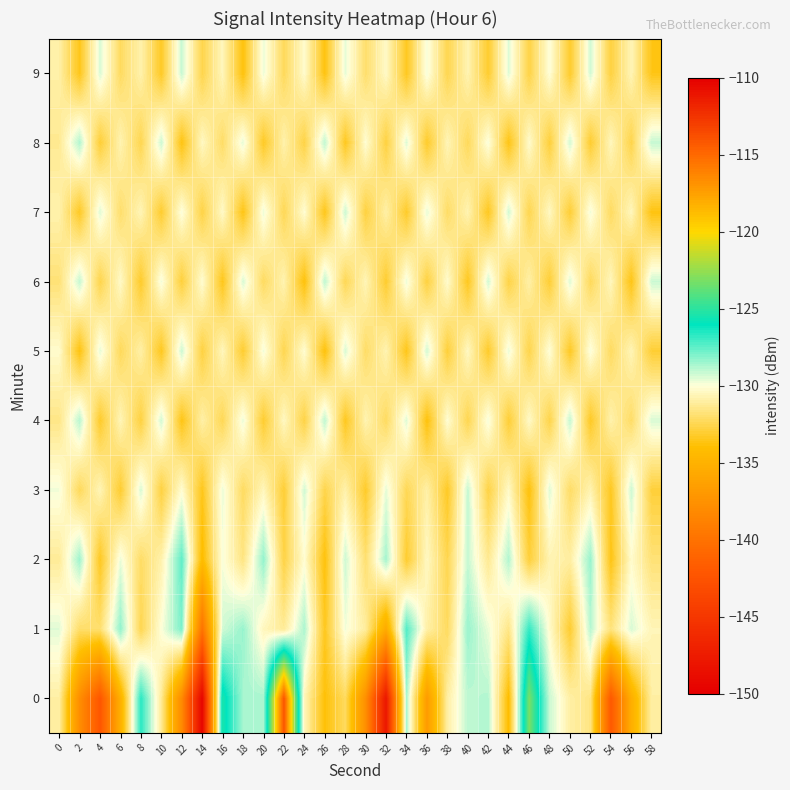

Reading left to right, transcribe all the data shown in this chart.

0: 0=-131.0	2=-137.8	4=-142.3	6=-135.2	8=-126.6	10=-131.2	12=-138.2	14=-149.5	16=-125.3	18=-128.7	20=-128.6	22=-114.0	24=-130.6	26=-133.9	28=-132.2	30=-137.7	32=-147.9	34=-128.6	36=-136.8	38=-131.0	40=-129.0	42=-128.8	44=-134.1	46=-123.1	48=-129.1	50=-130.9	52=-131.6	54=-142.0	56=-135.4	58=-131.0
1: 0=-129.5	2=-132.1	4=-131.9	6=-128.3	8=-132.5	10=-130.0	12=-128.0	14=-140.0	16=-129.3	18=-128.4	20=-130.5	22=-131.2	24=-128.7	26=-133.4	28=-129.8	30=-131.1	32=-135.6	34=-127.3	36=-130.9	38=-132.2	40=-128.4	42=-129.7	44=-131.5	46=-126.8	48=-130.2	50=-133.1	52=-128.9	54=-131.7	56=-129.4	58=-130.6
2: 0=-131.2	2=-128.5	4=-133.4	6=-129.7	8=-132.1	10=-130.8	12=-127.5	14=-134.2	16=-129.9	18=-131.6	20=-128.3	22=-132.7	24=-130.1	26=-133.8	28=-129.2	30=-131.9	32=-128.6	34=-133.1	36=-130.4	38=-132.5	40=-129.1	42=-131.3	44=-128.8	46=-132.9	48=-130.7	50=-131.0	52=-128.4	54=-133.6	56=-130.2	58=-131.8
3: 0=-129.8	2=-132.3	4=-130.6	6=-133.1	8=-129.4	10=-132.8	12=-130.1	14=-133.5	16=-129.7	18=-132.2	20=-130.5	22=-133.0	24=-129.3	26=-132.6	28=-130.8	30=-133.2	32=-129.6	34=-132.4	36=-130.9	38=-133.3	40=-129.1	42=-132.7	44=-130.3	46=-133.8	48=-129.5	50=-132.1	52=-130.7	54=-133.4	56=-129.2	58=-132.9
4: 0=-131.5	2=-128.9	4=-133.2	6=-130.6	8=-132.8	10=-129.3	12=-133.6	14=-130.9	16=-132.4	18=-129.7	20=-133.1	22=-130.4	24=-132.7	26=-129.0	28=-133.4	30=-130.7	32=-132.2	34=-129.5	36=-133.8	38=-130.1	40=-132.5	42=-129.8	44=-133.0	46=-130.3	48=-132.6	50=-129.1	52=-133.3	54=-130.8	56=-132.1	58=-129.4
5: 0=-130.2	2=-133.7	4=-129.6	6=-132.3	8=-130.9	10=-133.4	12=-129.2	14=-132.8	16=-130.5	18=-133.1	20=-129.8	22=-132.5	24=-130.1	26=-133.8	28=-129.4	30=-132.1	32=-130.7	34=-133.5	36=-129.3	38=-132.9	40=-130.4	42=-133.2	44=-129.7	46=-132.6	48=-130.0	50=-133.3	52=-129.9	54=-132.2	56=-130.6	58=-133.0
6: 0=-131.8	2=-129.1	4=-132.6	6=-130.3	8=-133.2	10=-129.8	12=-132.9	14=-130.1	16=-133.5	18=-129.4	20=-132.2	22=-130.7	24=-133.8	26=-129.0	28=-132.4	30=-130.6	32=-133.1	34=-129.7	36=-132.8	38=-130.2	40=-133.4	42=-129.3	44=-132.7	46=-130.9	48=-133.0	50=-129.5	52=-132.3	54=-130.5	56=-133.6	58=-129.2
7: 0=-130.8	2=-133.3	4=-129.5	6=-132.0	8=-130.6	10=-133.1	12=-129.9	14=-132.7	16=-130.3	18=-133.6	20=-129.7	22=-132.4	24=-130.1	26=-133.5	28=-129.2	30=-132.8	32=-130.9	34=-133.2	36=-129.6	38=-132.1	40=-130.7	42=-133.4	44=-129.3	46=-132.5	48=-130.4	50=-133.0	52=-129.8	54=-132.2	56=-130.5	58=-133.7
8: 0=-131.3	2=-128.8	4=-133.0	6=-130.7	8=-132.5	10=-129.2	12=-133.7	14=-130.4	16=-132.1	18=-129.6	20=-133.3	22=-130.8	24=-132.7	26=-129.0	28=-133.4	30=-130.1	32=-132.8	34=-129.5	36=-133.2	38=-130.6	40=-132.3	42=-129.9	44=-133.6	46=-130.2	48=-132.9	50=-129.3	52=-133.1	54=-130.5	56=-132.6	58=-129.1
9: 0=-130.9	2=-133.5	4=-129.4	6=-132.2	8=-130.8	10=-133.3	12=-129.1	14=-132.6	16=-130.5	18=-133.8	20=-129.7	22=-132.3	24=-130.2	26=-133.7	28=-129.6	30=-132.0	32=-130.3	34=-133.4	36=-129.8	38=-132.5	40=-130.7	42=-133.1	44=-129.5	46=-132.7	48=-130.0	50=-133.2	52=-129.3	54=-132.8	56=-130.6	58=-133.6